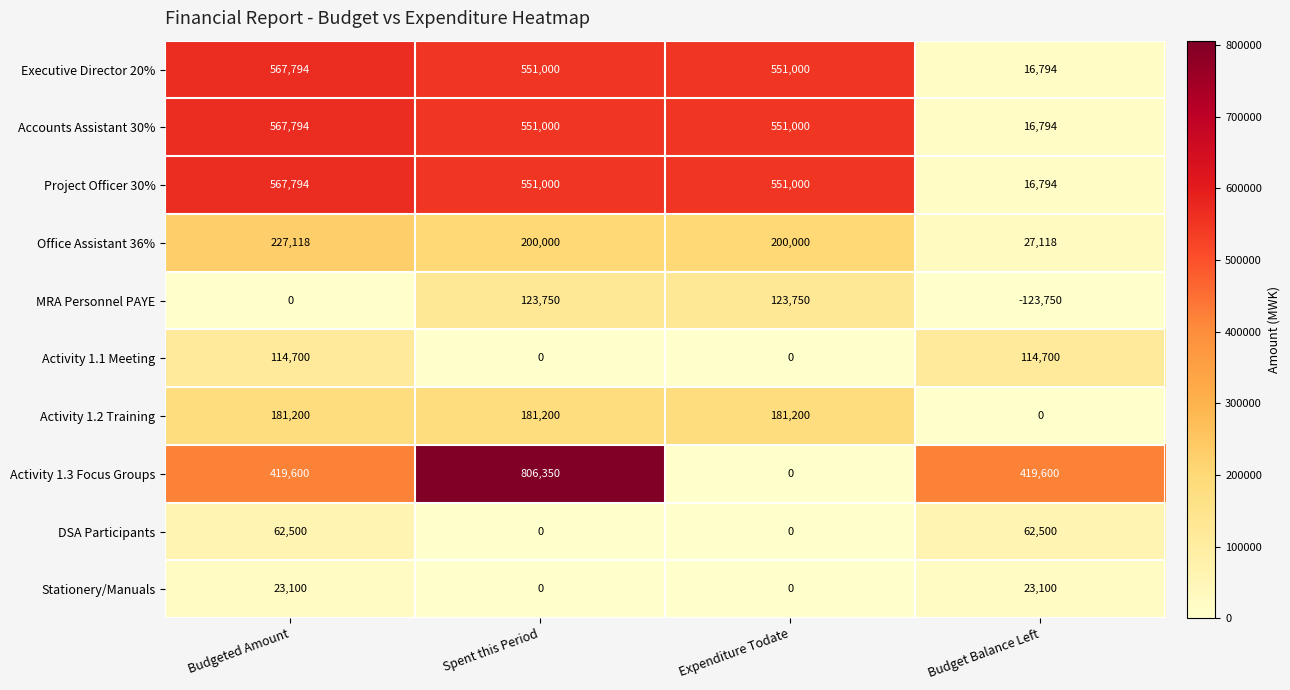

Count the Activity 1.3 Focus Groups values in the range 419600 to 806350.

3